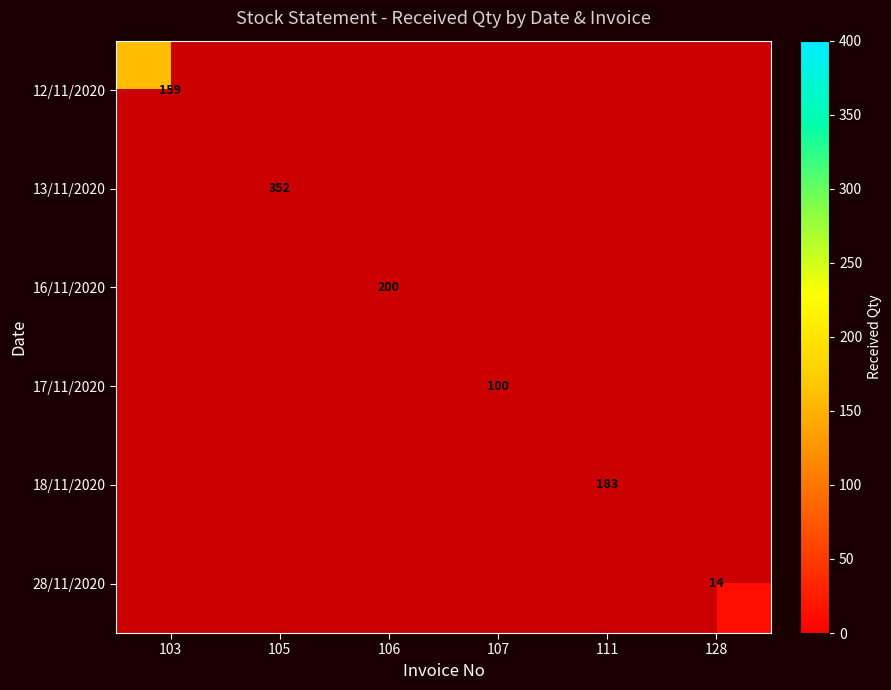

How many categories are shown in the chart?

6